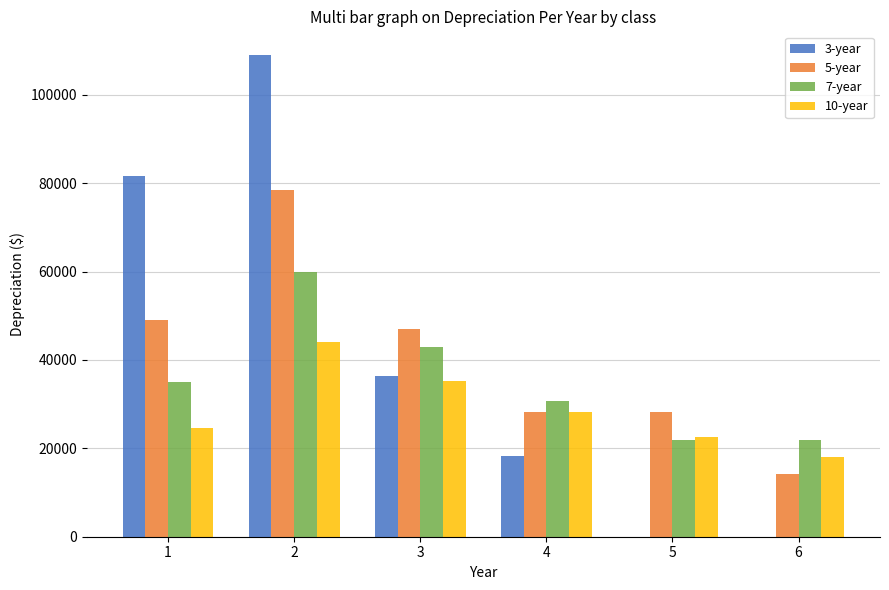

What is the maximum value shown in the chart?

108902.5